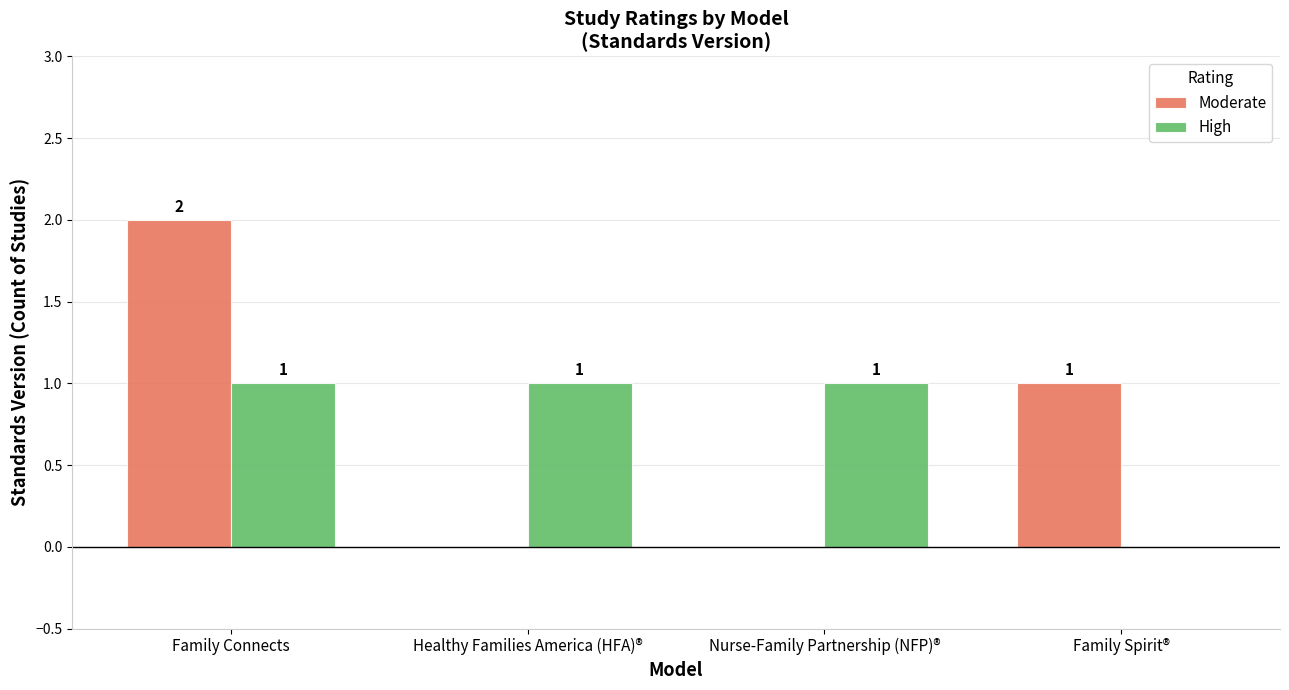

The value of High at Family Connects is 1. True or false?

True